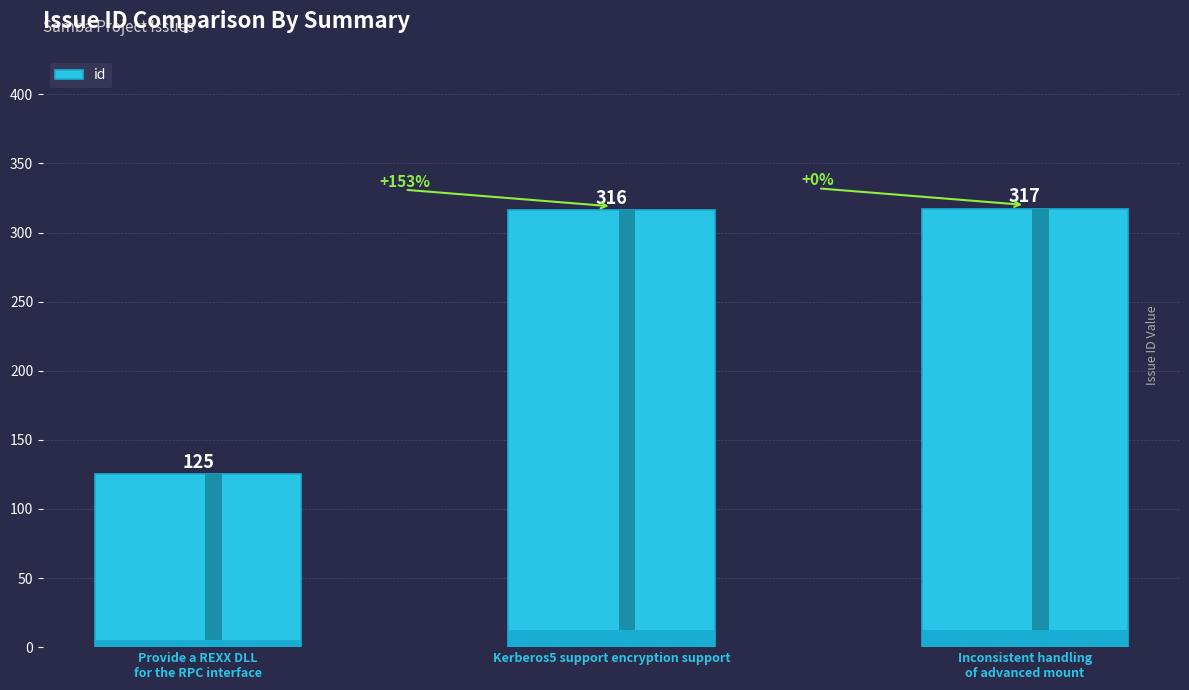

Reading left to right, what are all the values shown in this chart?

125	316	317